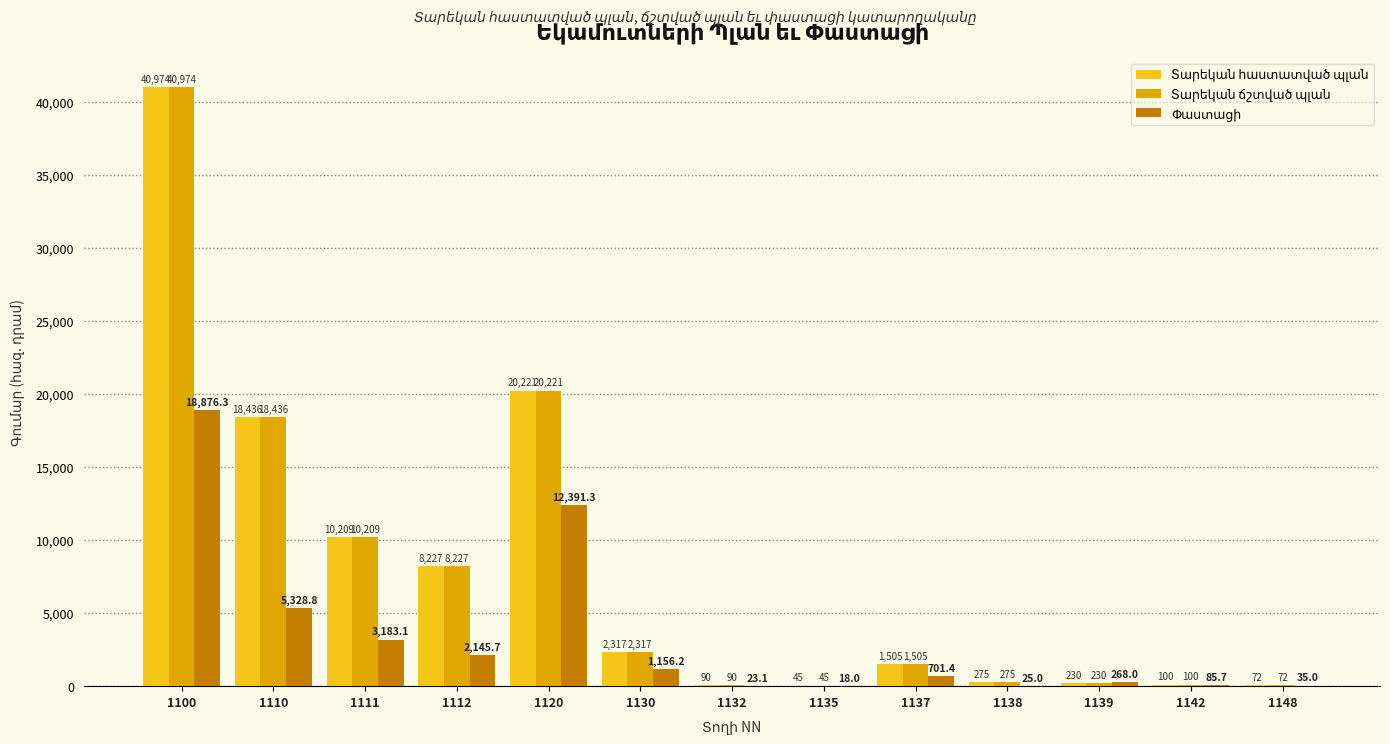

At which category does the chart reach its peak across all series?

1100